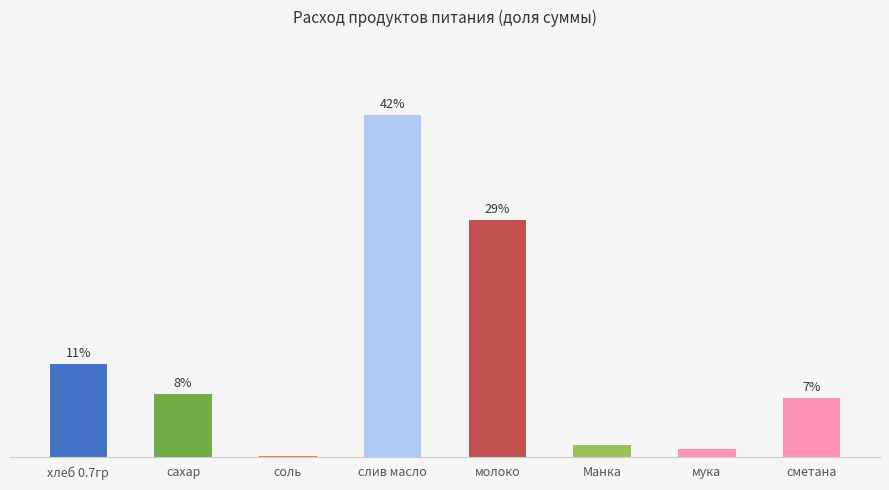

Reading left to right, what are all the values shown in this chart?

11.4	7.7	0.0	42.1	29.1	1.4	1.0	7.2